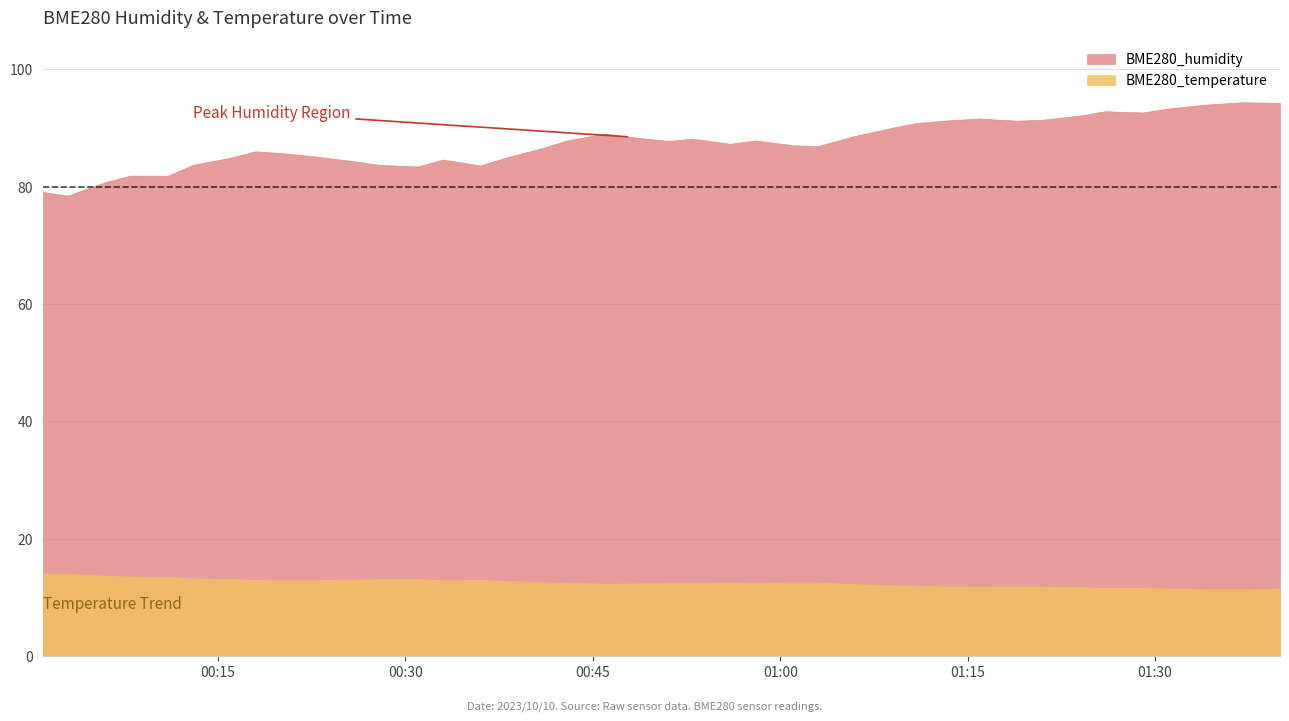

True or false: BME280_humidity and BME280_temperature intersect in this chart.

False